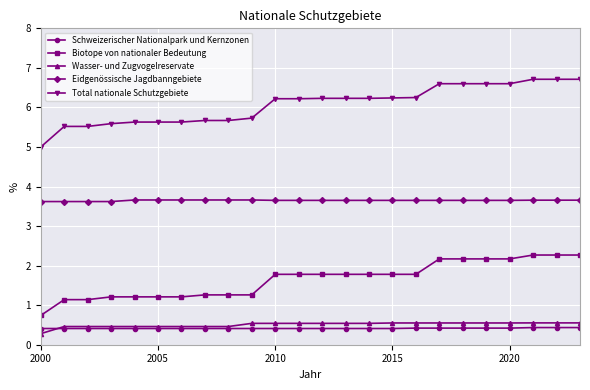

What is the value of the Wasser- und Zugvogelreservate point at the 11th from the left?

0.5